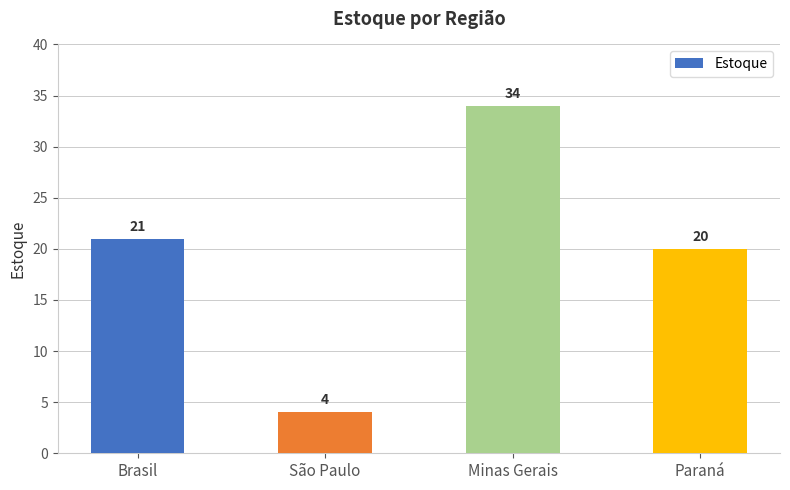

List the labels in order of value, smallest first.

São Paulo, Paraná, Brasil, Minas Gerais